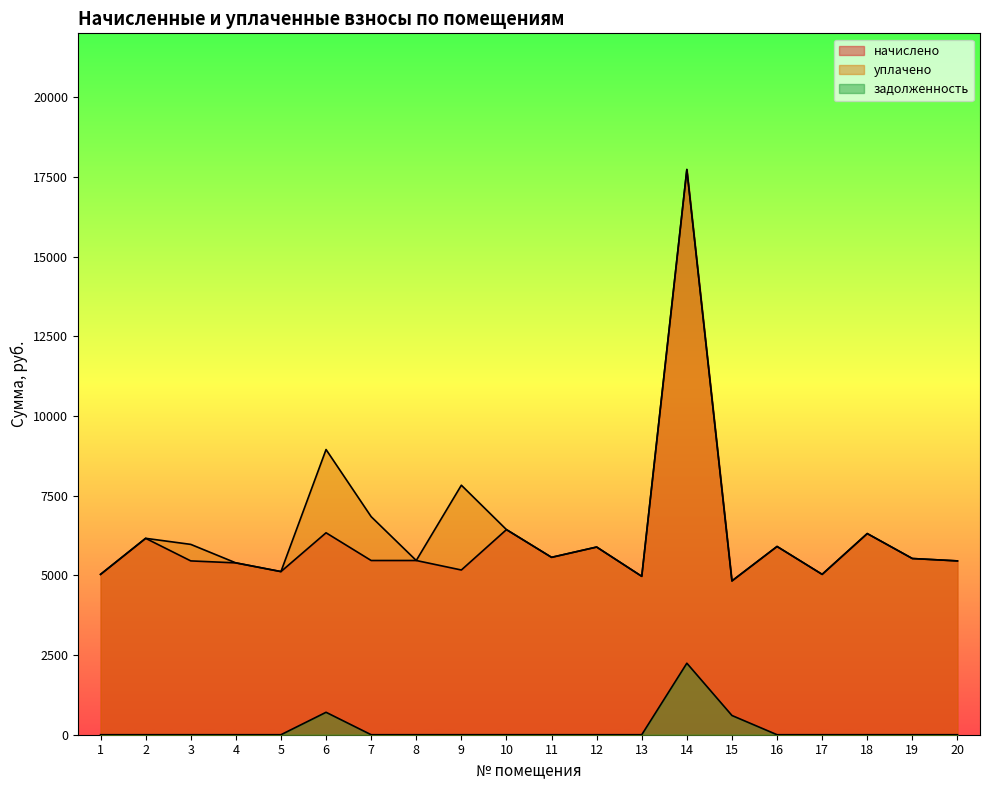

Reading left to right, what are all the values shown in this chart?

начислено: 5030.1	6160.3	5452.4	5390.3	5117.0	6334.2	5464.8	5464.8	5166.7	6433.6	5564.2	5887.1	4968.0	17728.8	4824.5	5904.8	5030.1	6309.4	5526.9	5452.4
уплачено: 5030.1	6160.3	5970.4	5390.3	5117.0	8945.4	6840.0	5464.8	7826.6	6433.6	5564.2	5887.1	4968.0	17728.8	4824.5	5904.8	5030.1	6309.4	5526.9	5452.4
задолженность: 0.0	0.0	0.0	0.0	0.0	703.8	0.0	0.0	0.0	0.0	0.0	0.0	0.0	2242.8	603.1	0.0	0.0	0.0	0.0	0.0